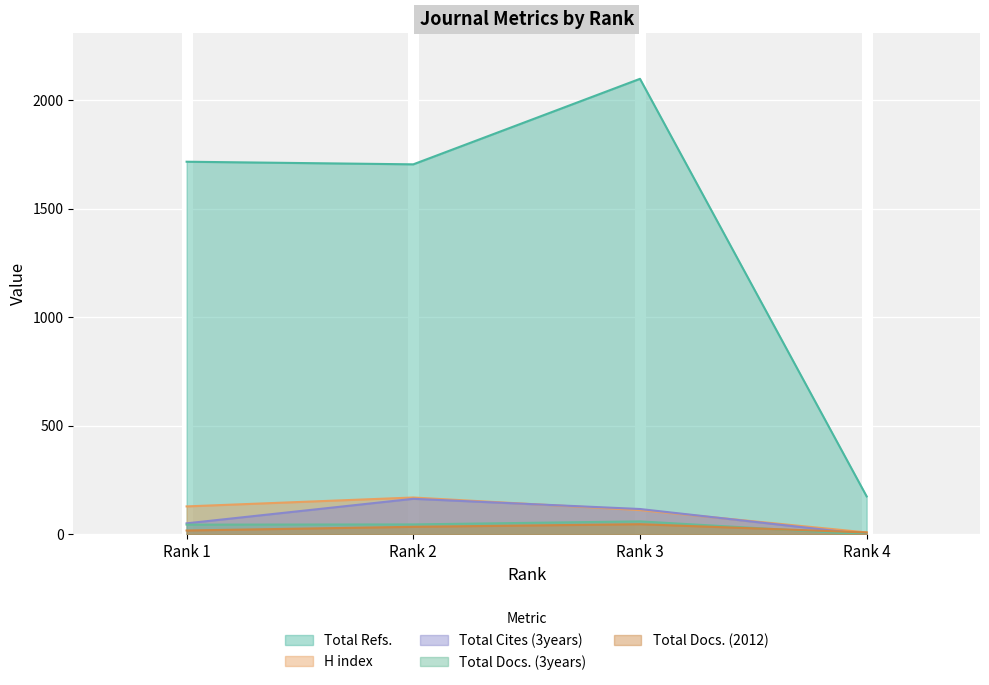

True or false: Total Docs. (3years) has a value of 0 at Rank 4.

True